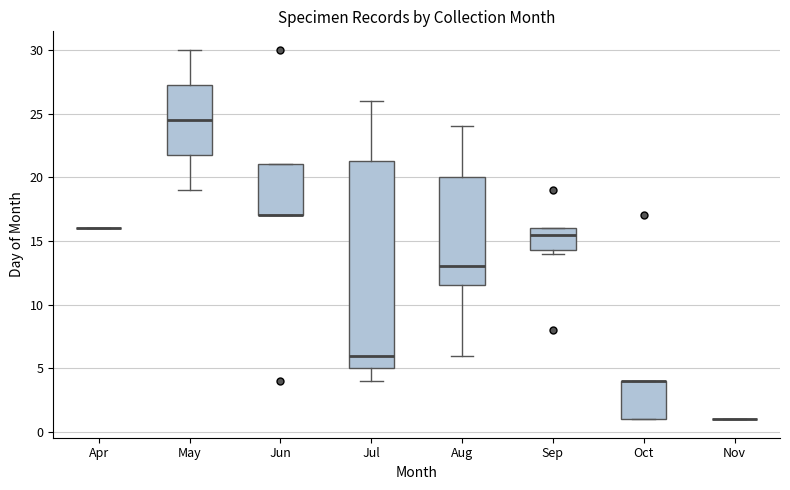

Reading left to right, transcribe this box plot: for each box, give where its median line is, the range the box spans, and where its two whiskers end, as read against the y-axis. The values are not printed on the chart, so give them approximately, as read against the axis.

Apr: box collapsed to a line at 16.0, whiskers 16.0 to 16.0
May: median 24.5, box 22.0 to 27.5, whiskers 19.0 to 30.0
Jun: median 17.0 (drawn on the box's lower edge), box 17.0 to 21.0, whiskers 17.0 to 21.0
Jul: median 6.0, box 5.0 to 21.5, whiskers 4.0 to 26.0
Aug: median 13.0, box 11.5 to 20.0, whiskers 6.0 to 24.0
Sep: median 15.5, box 14.5 to 16.0, whiskers 14.0 to 16.0
Oct: median 4.0 (drawn on the box's upper edge), box 1.0 to 4.0, whiskers 1.0 to 4.0
Nov: box collapsed to a line at 1.0, whiskers 1.0 to 1.0